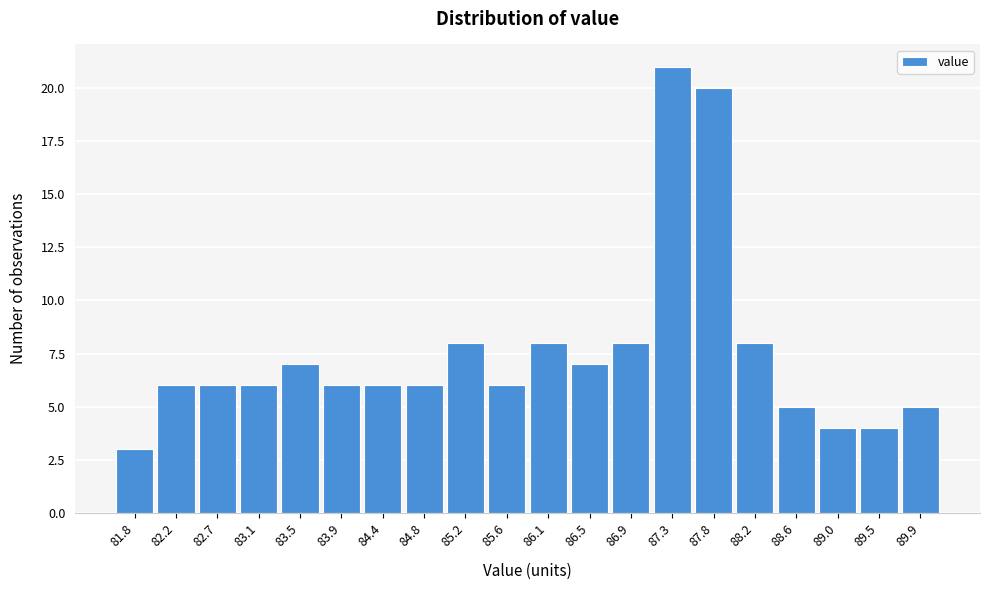

Reading left to right, transcribe this chart: for each bar, give the range it covers on the x-axis and its height. Neither the bar edges nor the heights are printed on the chart, so give them approximately, as read against the axes.

81.600 to 82.025: 3
82.025 to 82.450: 6
82.450 to 82.875: 6
82.875 to 83.300: 6
83.300 to 83.725: 7
83.725 to 84.150: 6
84.150 to 84.575: 6
84.575 to 85.000: 6
85.000 to 85.425: 8
85.425 to 85.850: 6
85.850 to 86.275: 8
86.275 to 86.700: 7
86.700 to 87.125: 8
87.125 to 87.550: 21
87.550 to 87.975: 20
87.975 to 88.400: 8
88.400 to 88.825: 5
88.825 to 89.250: 4
89.250 to 89.675: 4
89.675 to 90.100: 5